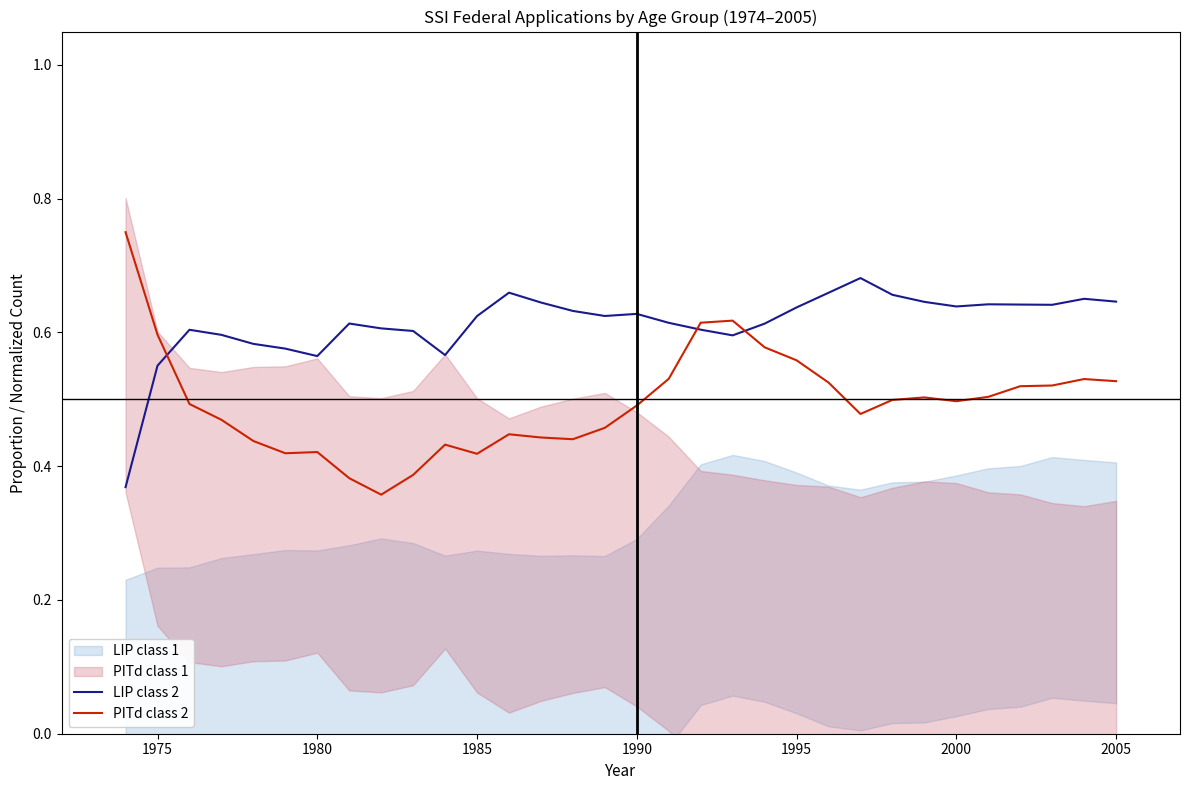

After their last crossing, which series has the higher values: PITd class 2 or LIP class 2?

LIP class 2